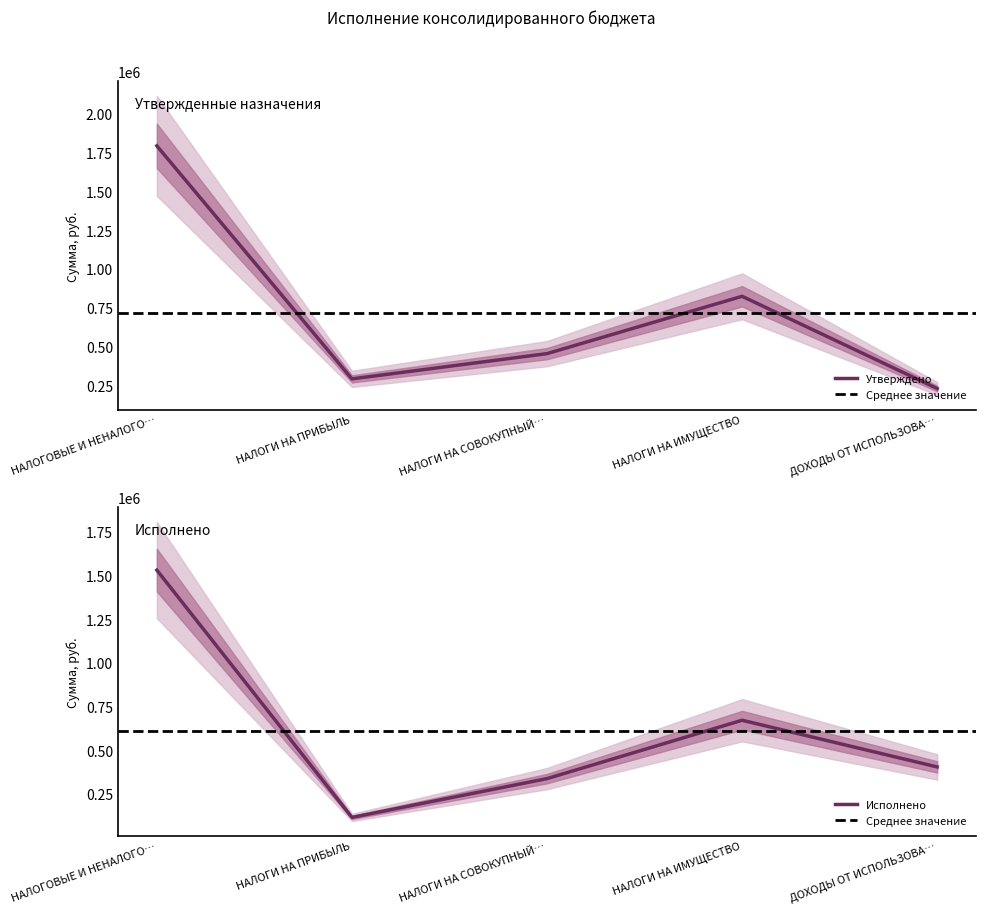

How many data points in Исполнено are less than 404090?

2